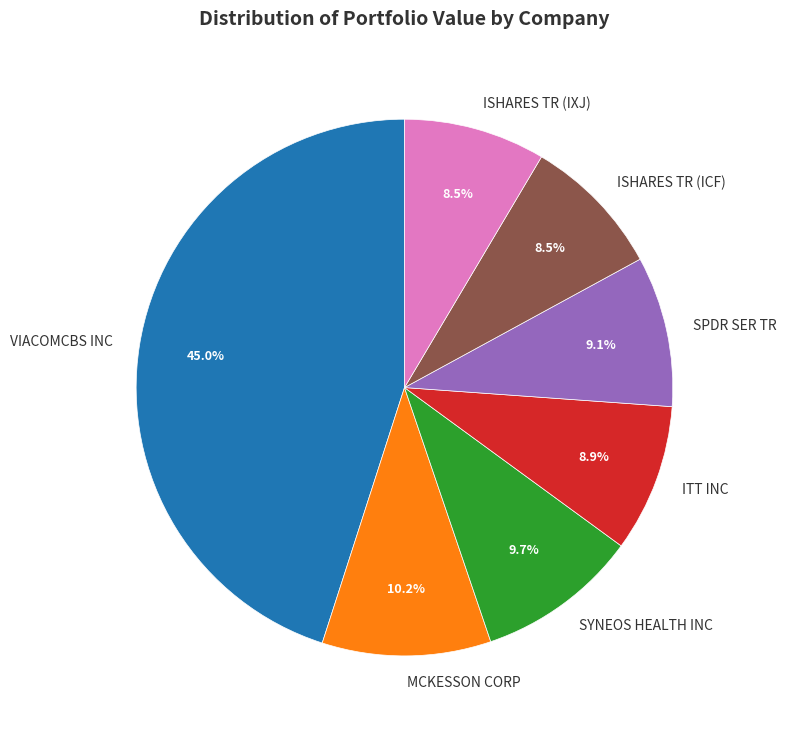

To the nearest percent, what is the average slice percentage?

14%